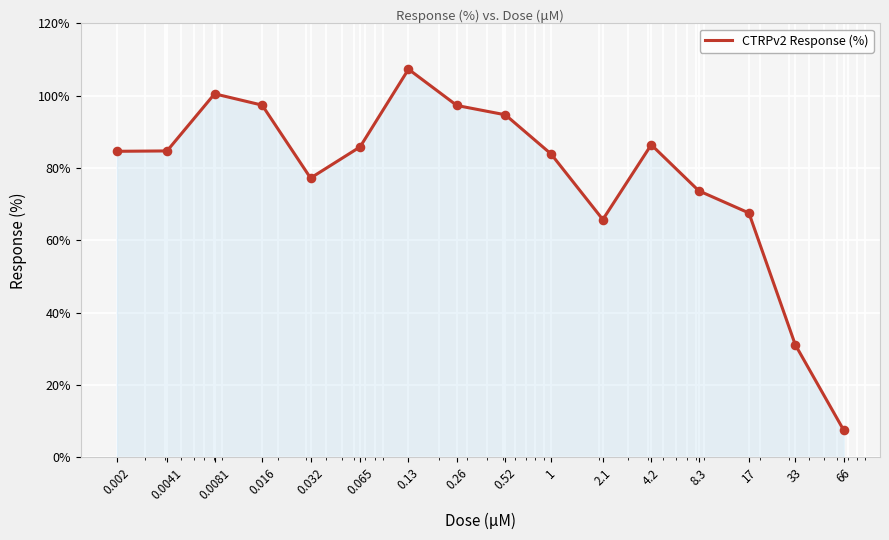

What is the smallest value displayed?

7.5